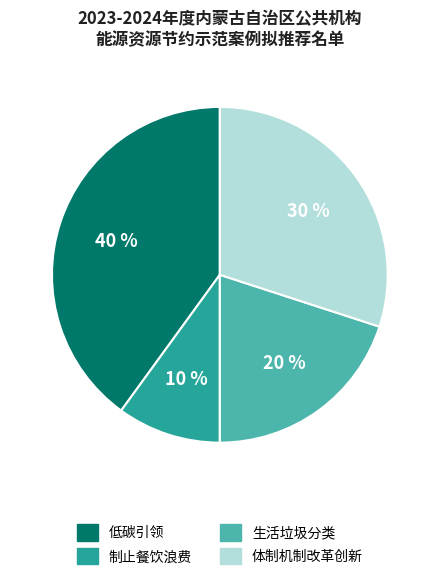

What is the ratio of the value at 生活垃圾分类 to the value at 低碳引领?

0.5